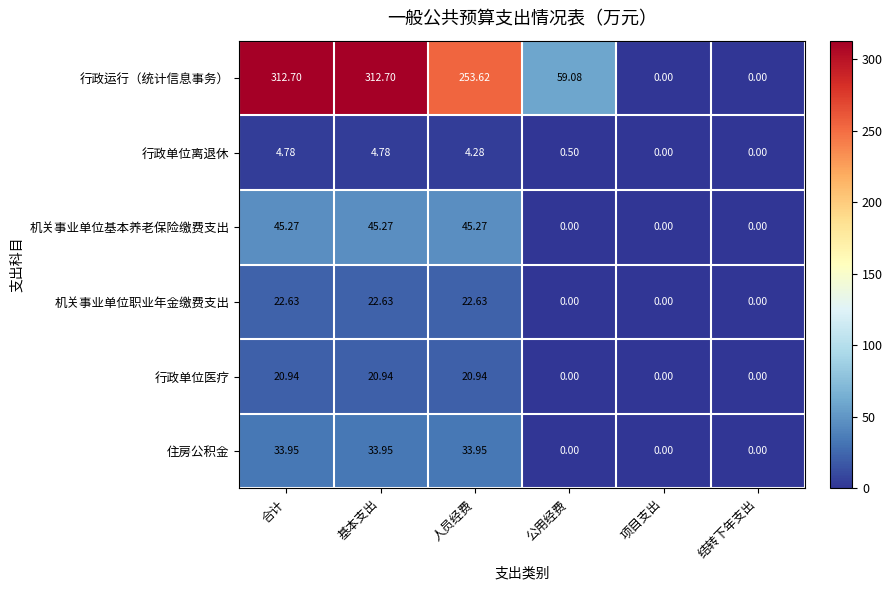

How many values in the 行政运行（统计信息事务） series exceed 253?

3